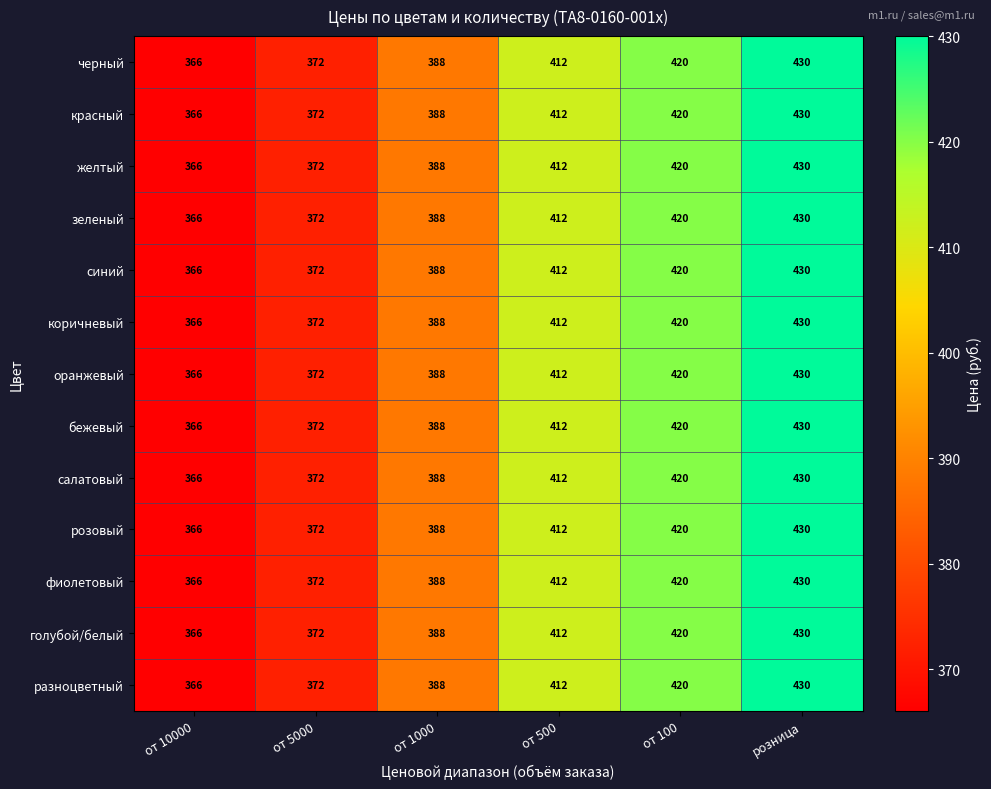

Is the value of зеленый at от 10000 greater than the value of коричневый at розница?

No